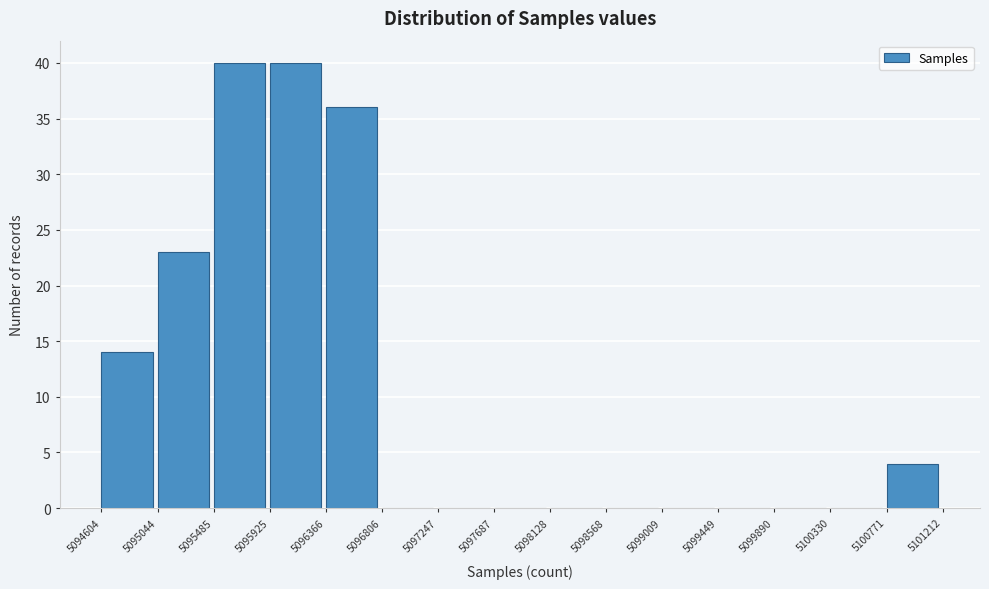

Reading left to right, list every bar in this chart as the range it spans on the x-axis followed by its height. The values are not printed on the chart, so give them approximately, as read against the axis.

5094604 to 5095044: 14
5095044 to 5095485: 23
5095485 to 5095925: 40
5095925 to 5096366: 40
5096366 to 5096806: 36
5096806 to 5097247: 0
5097247 to 5097687: 0
5097687 to 5098128: 0
5098128 to 5098568: 0
5098568 to 5099009: 0
5099009 to 5099449: 0
5099449 to 5099890: 0
5099890 to 5100330: 0
5100330 to 5100771: 0
5100771 to 5101212: 4